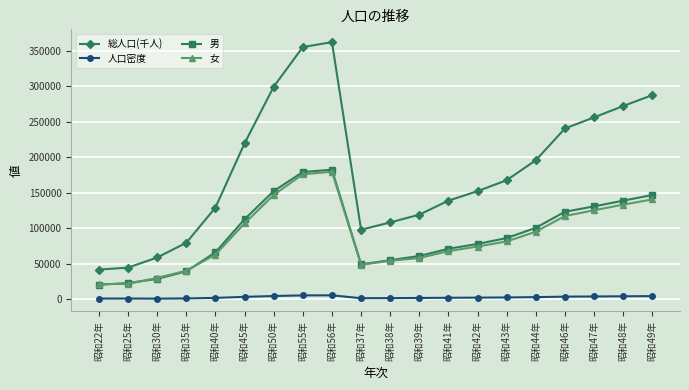

What are all the series names shown in the legend?

総人口(千人), 人口密度, 男, 女